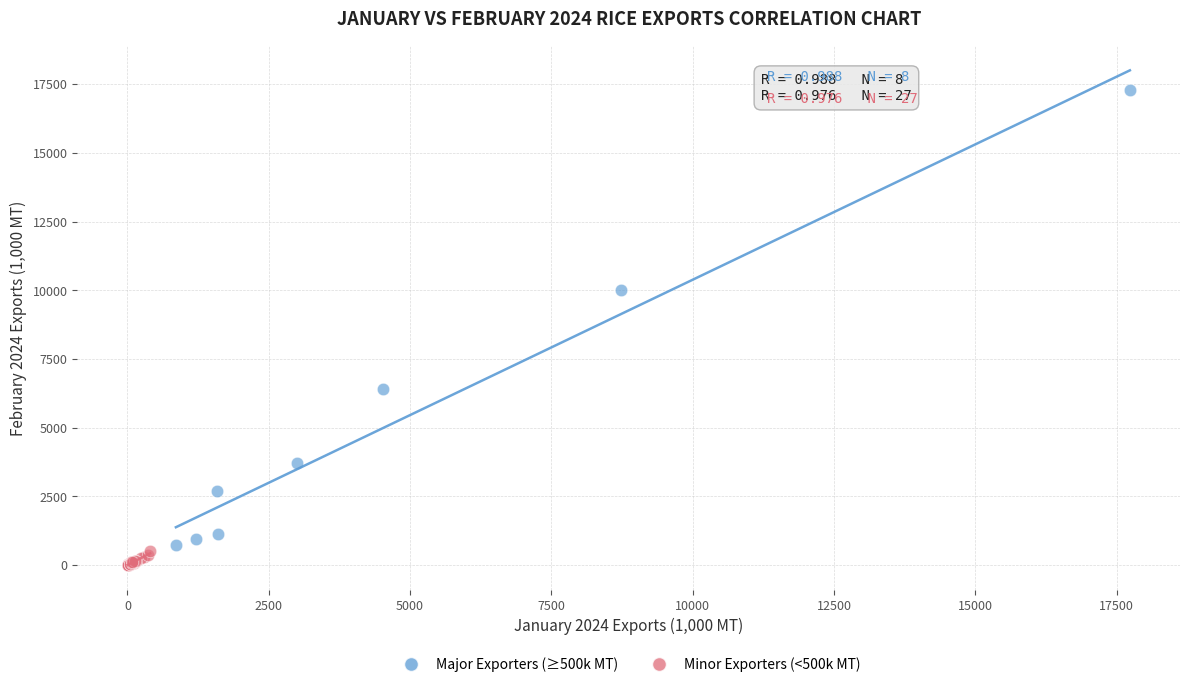

What are all the series names shown in the legend?

Major Exporters (≥500k MT), Minor Exporters (<500k MT)